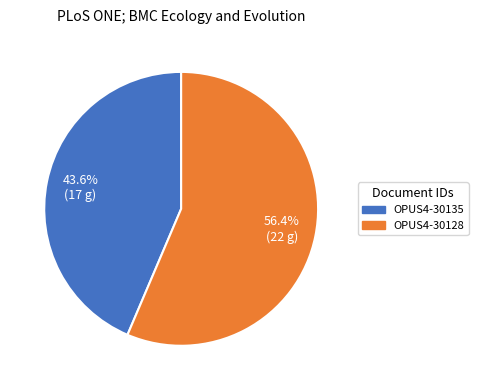

Combined, what portion of the pie is OPUS4-30135 and OPUS4-30128?

100.0%